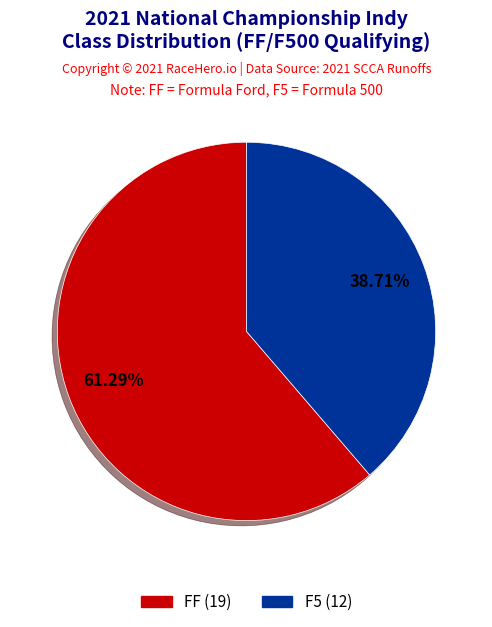

To the nearest percent, what is the combined percentage of FF and F5?

100%